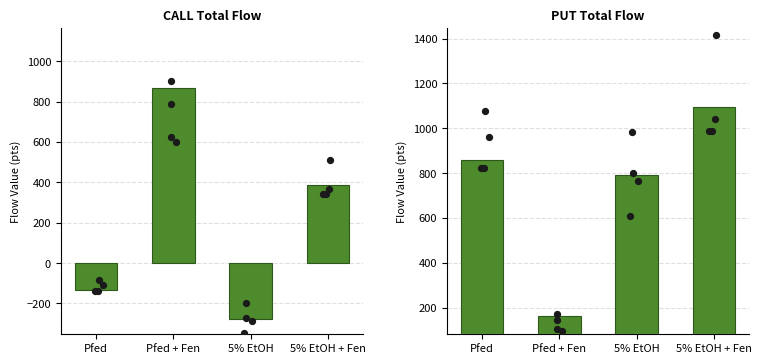

At how many categories does at least one series exceed 185?

4